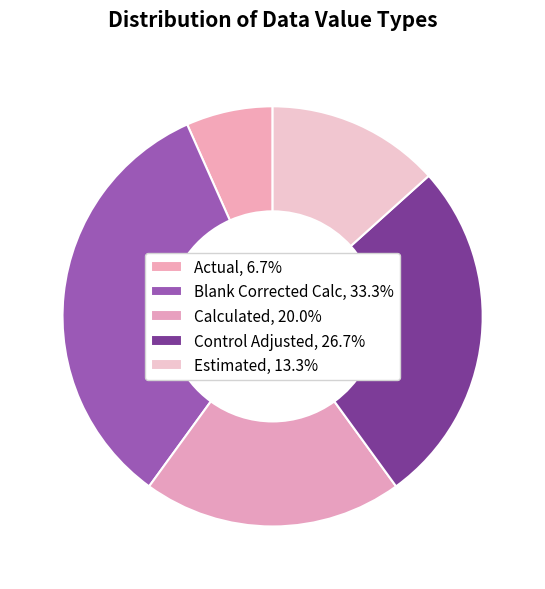

Which slice is the smallest?

Actual